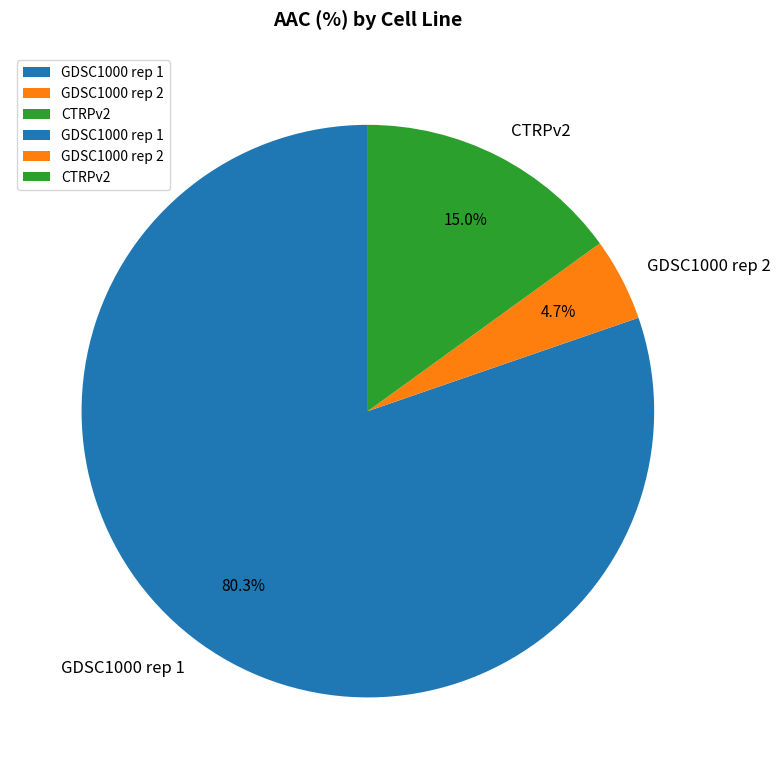

Combined, what portion of the pie is CTRPv2 and GDSC1000 rep 1?

95.3%